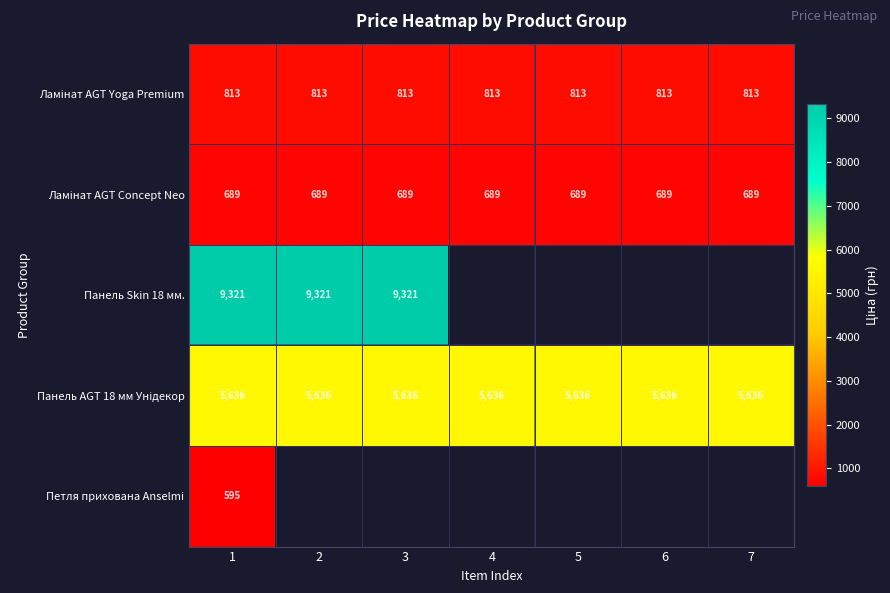

The Панель Skin 18 мм. series shows 9321 at 1. True or false?

True